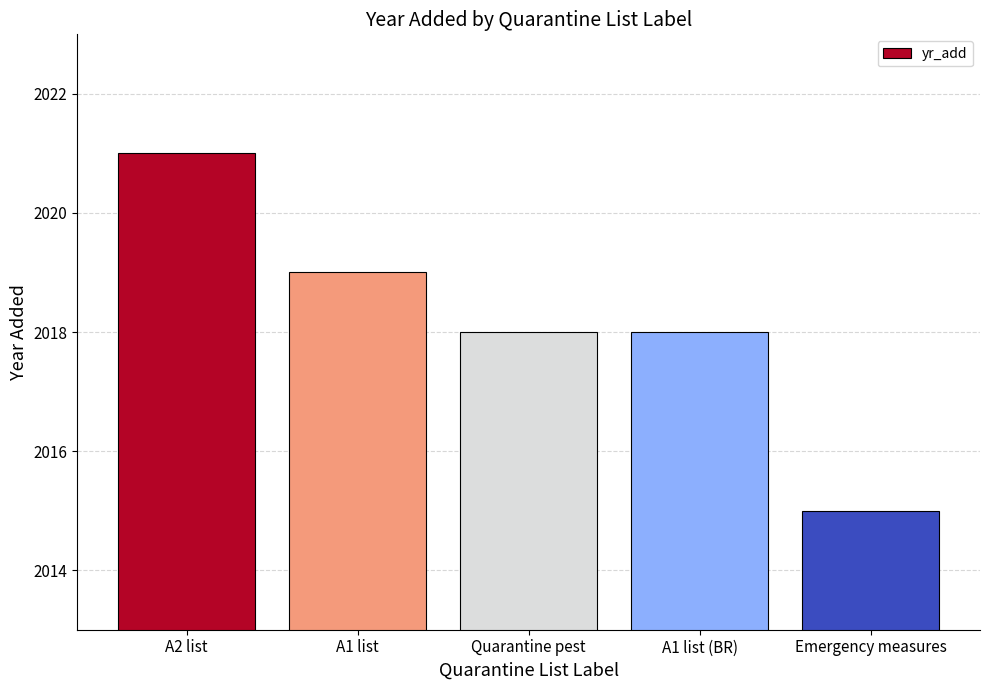

Does the chart contain any negative values?

No